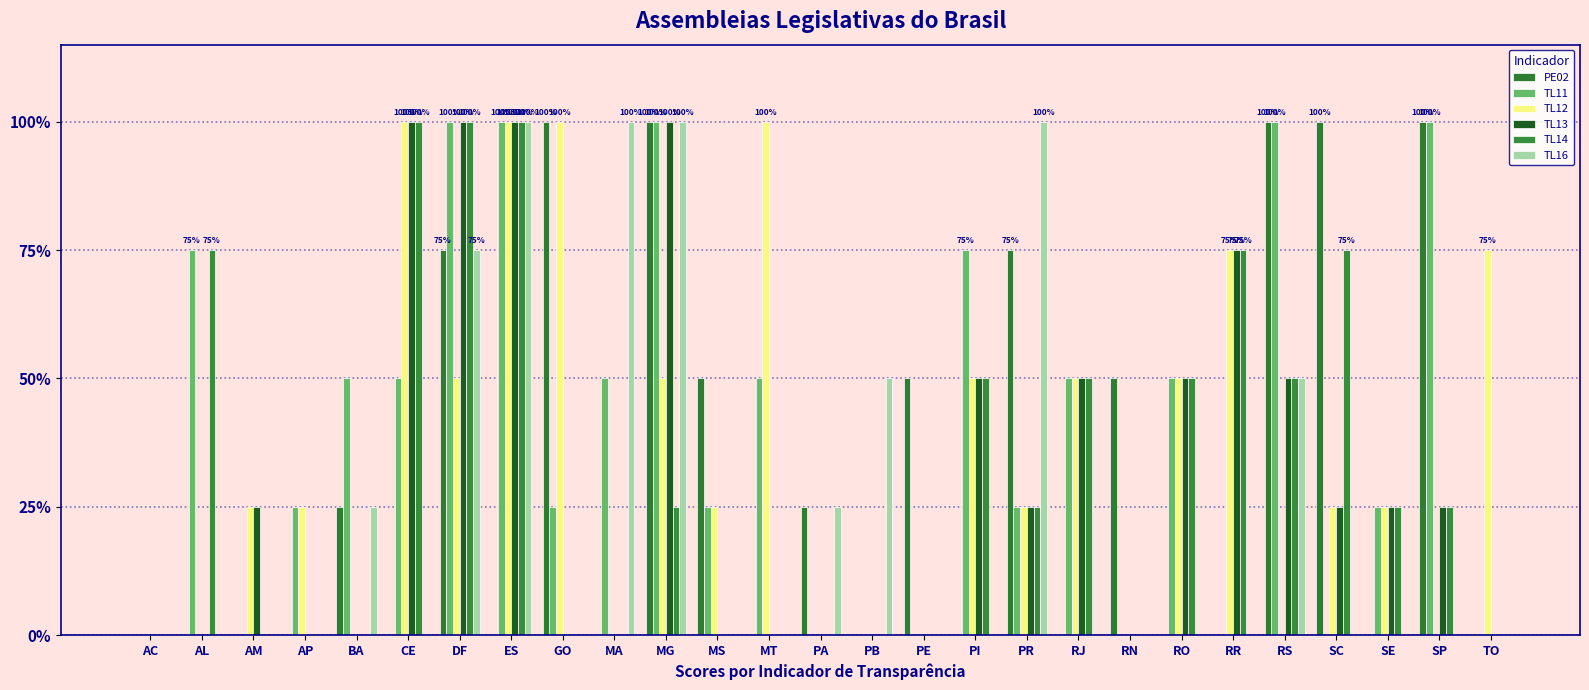

What is the difference between the second highest and second lowest values in the TL13 series?

1.0